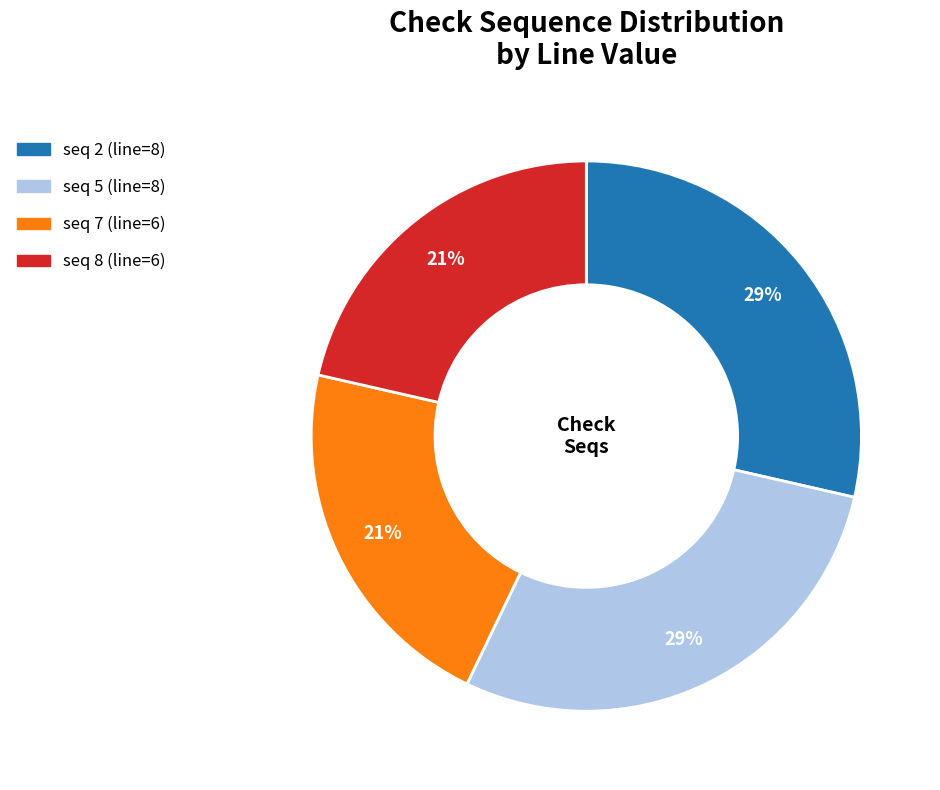

To the nearest percent, what is the average slice percentage?

25%